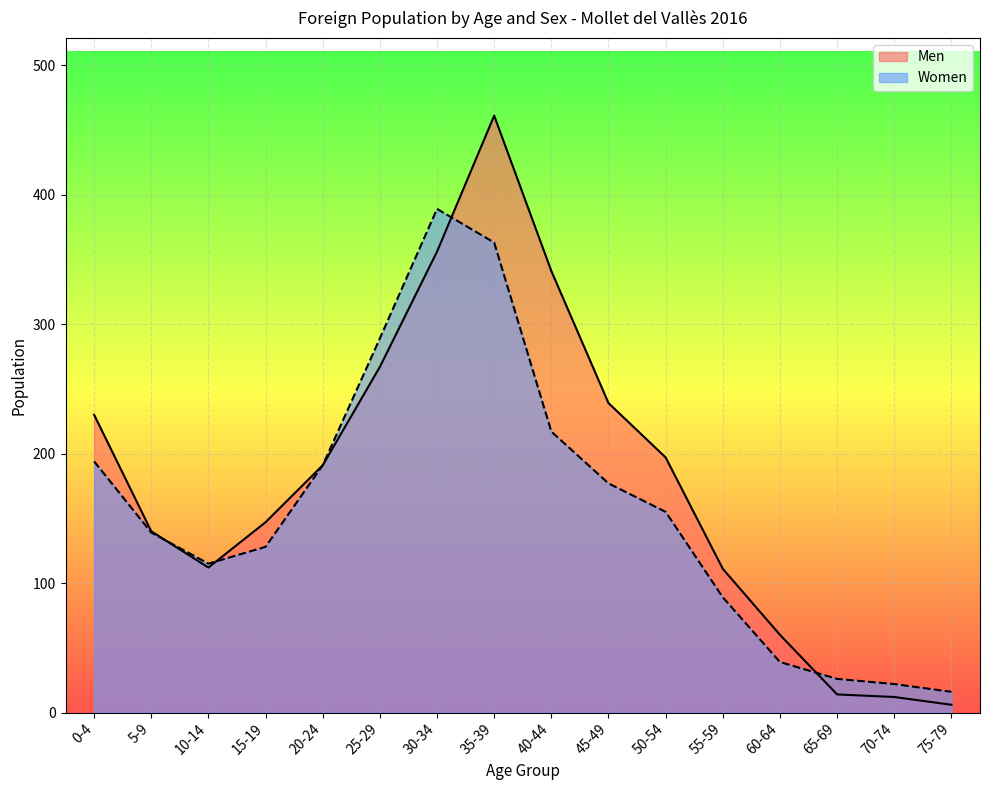

What is the label of the 12th point from the left?

55-59